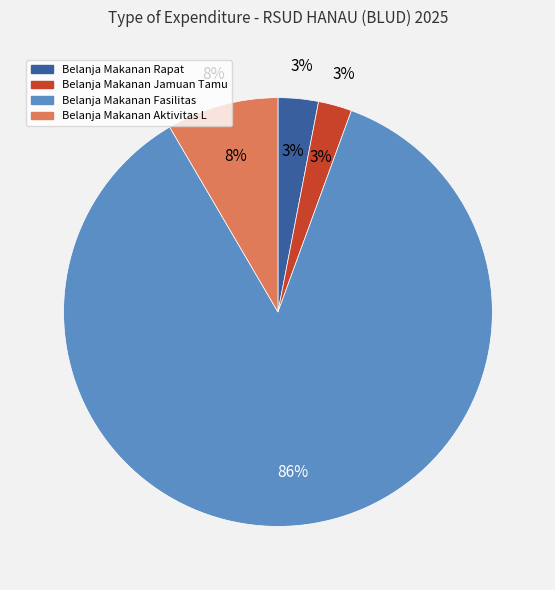

To the nearest percent, what is the average slice percentage?

25%